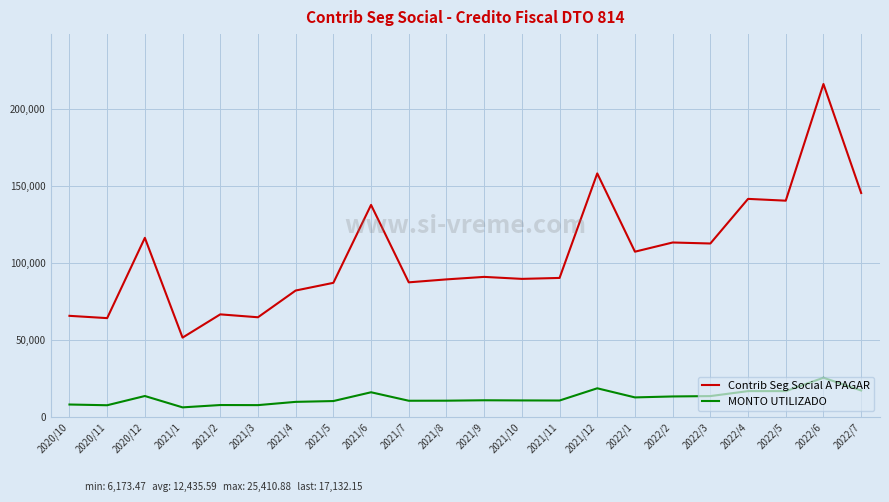

What is the greatest value displayed?

216105.8